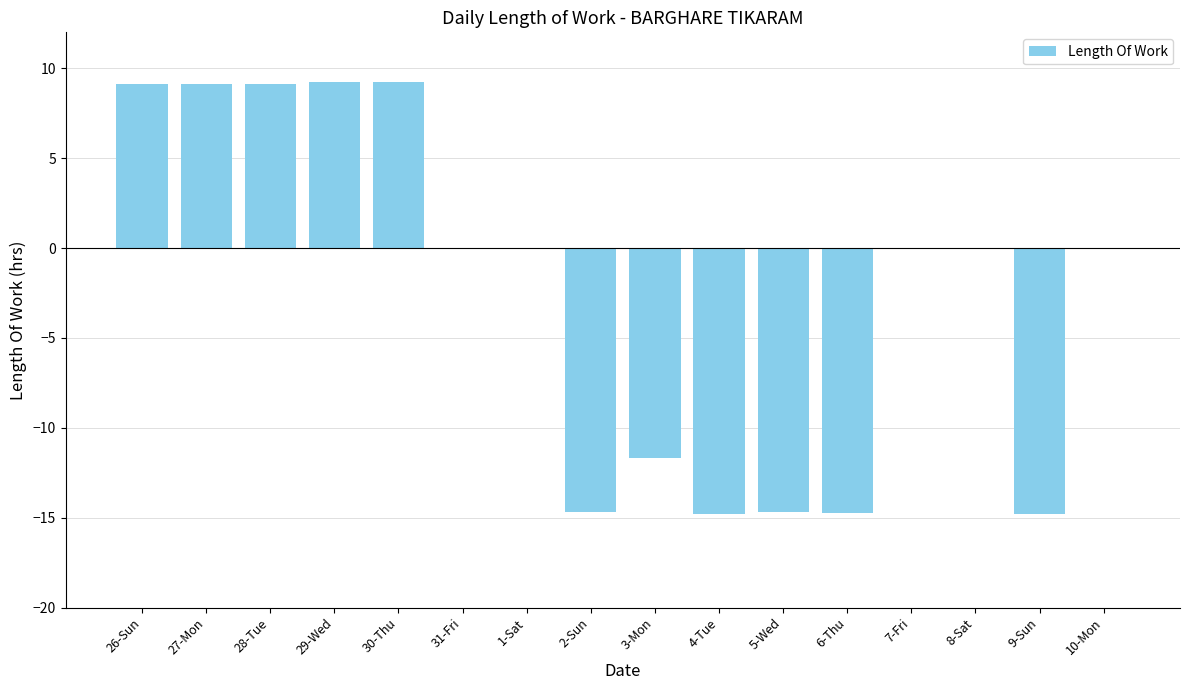

The chart shows a value of -11.7 at 3-Mon. True or false?

True